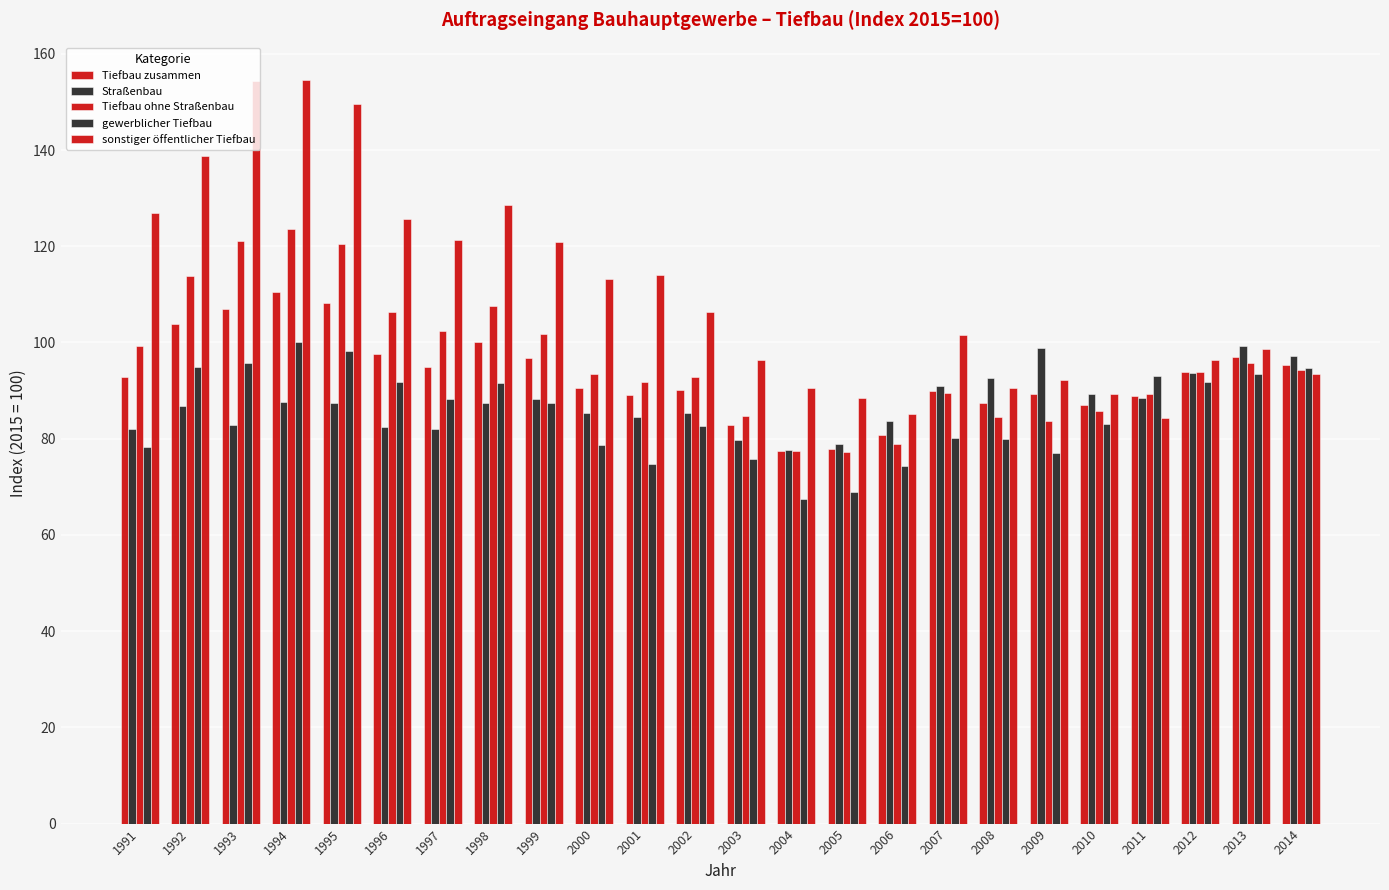

What value does the sonstiger öffentlicher Tiefbau series have at 2009?

92.2